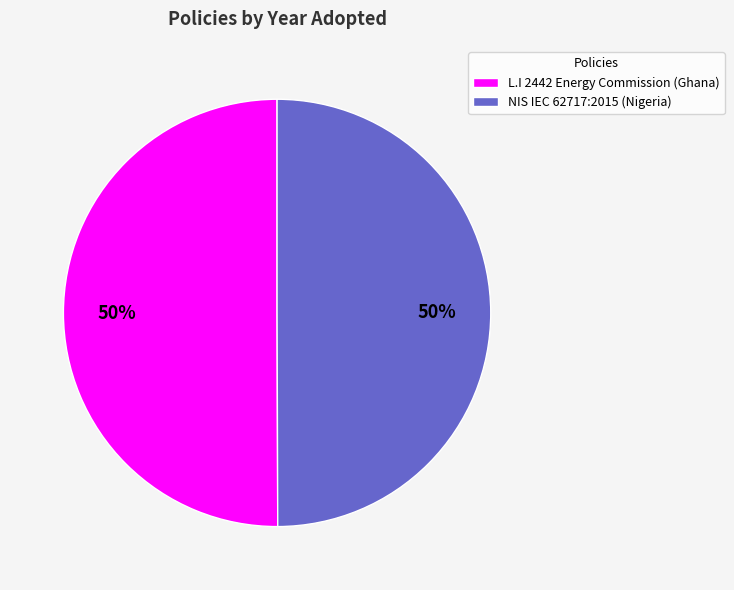

To the nearest percent, what percentage of the pie is L.I 2442 Energy Commission (Ghana)?

50%